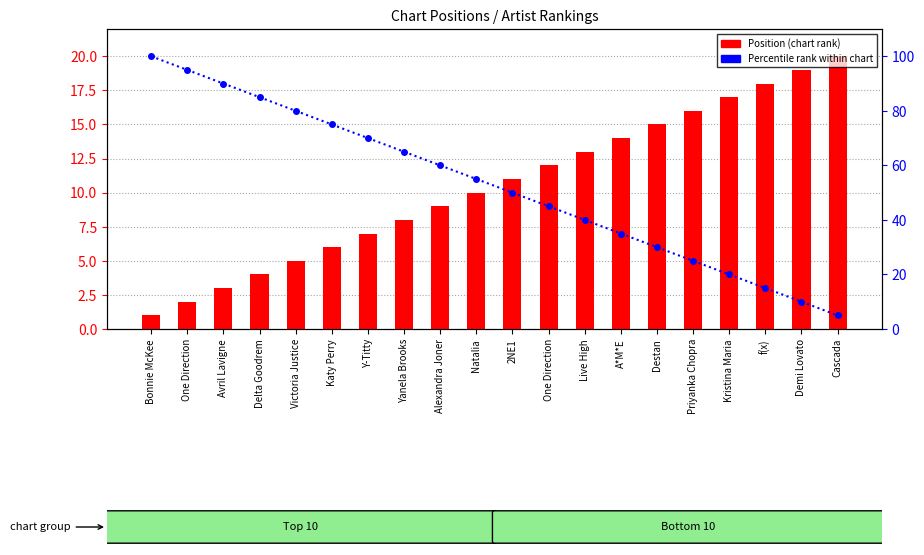

Reading left to right, list all the values displayed in this chart.

Position (chart rank): Bonnie McKee=1	One Direction=2	Avril Lavigne=3	Delta Goodrem=4	Victoria Justice=5	Katy Perry=6	Y-Titty=7	Yanela Brooks=8	Alexandra Joner=9	Natalia=10	2NE1=11	One Direction=12	Live High=13	A*M*E=14	Destan=15	Priyanka Chopra=16	Kristina Maria=17	f(x)=18	Demi Lovato=19	Cascada=20
Percentile rank within chart: Bonnie McKee=100	One Direction=95	Avril Lavigne=90	Delta Goodrem=85	Victoria Justice=80	Katy Perry=75	Y-Titty=70	Yanela Brooks=65	Alexandra Joner=60	Natalia=55	2NE1=50	One Direction=45	Live High=40	A*M*E=35	Destan=30	Priyanka Chopra=25	Kristina Maria=20	f(x)=15	Demi Lovato=10	Cascada=5